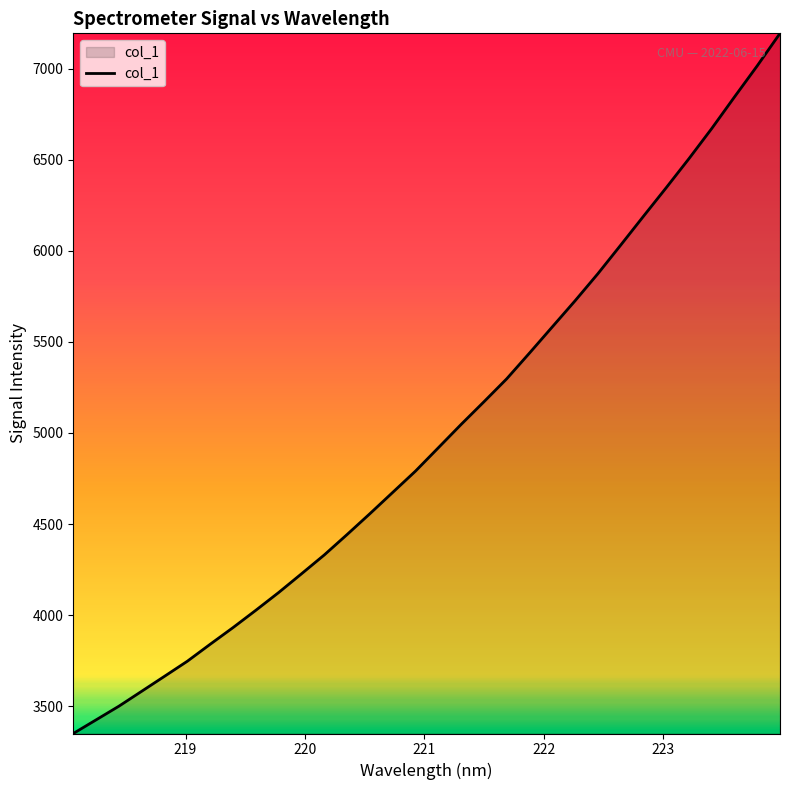

What is the smallest value displayed?

3350.4